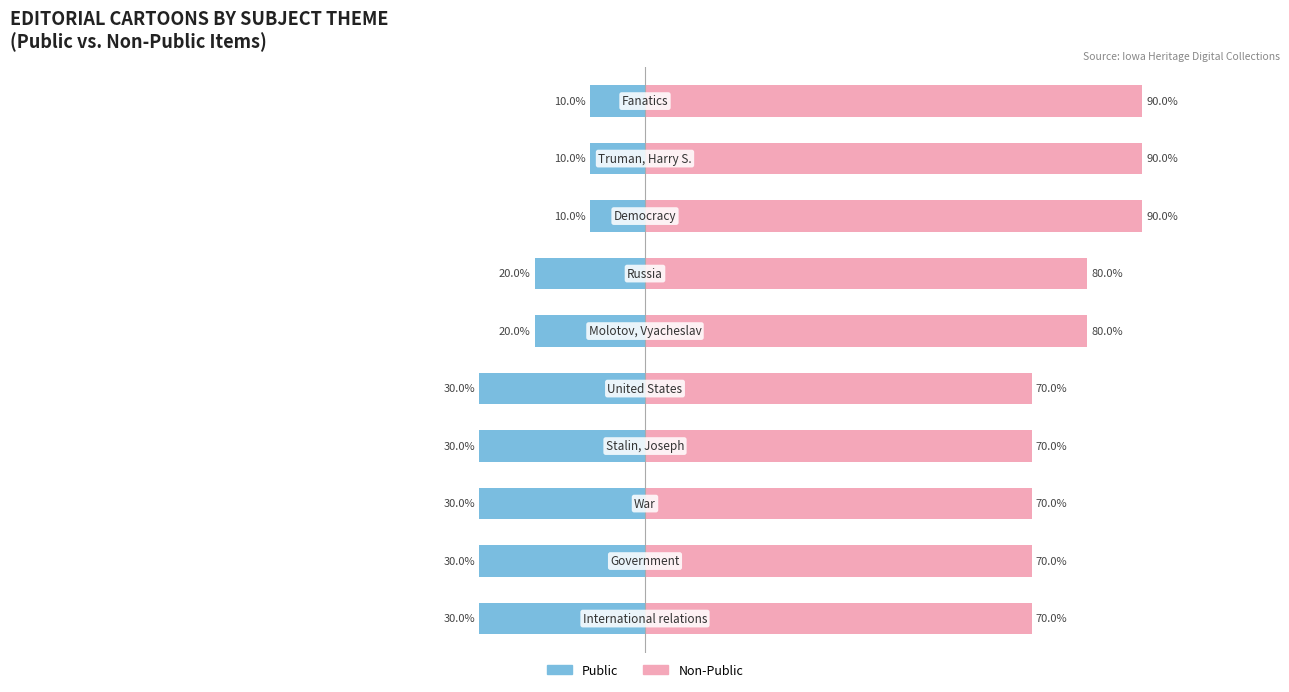

Rank the categories by Public value from highest to lowest.

7, 8, 9, 5, 6, 0, 1, 2, 3, 4